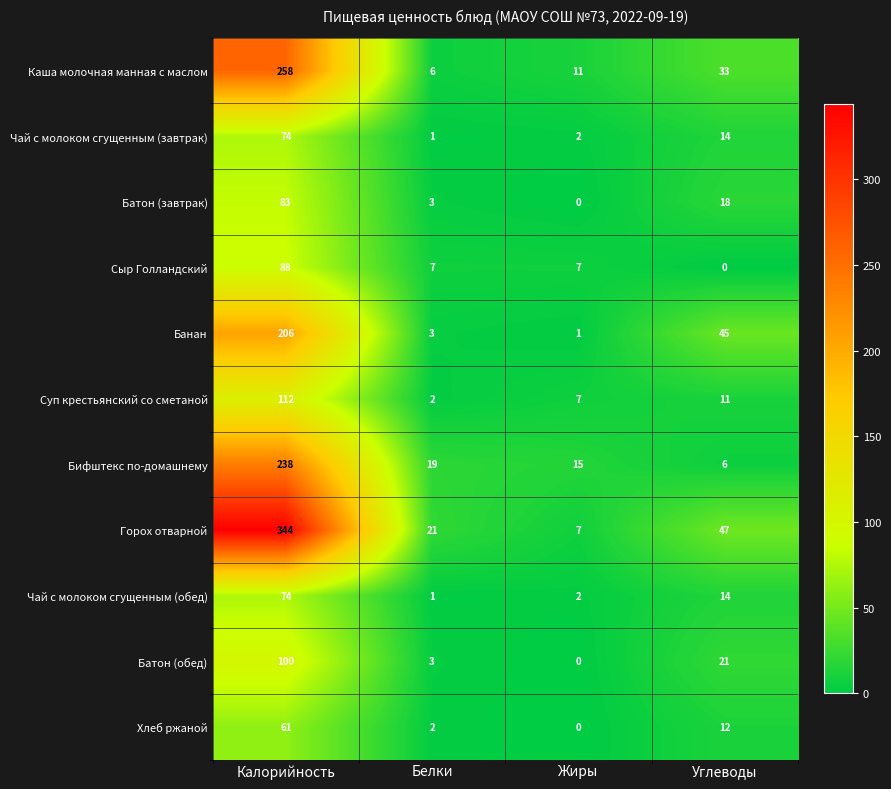

Between Белки and Жиры, which series saw the biggest shift?

Горох отварной